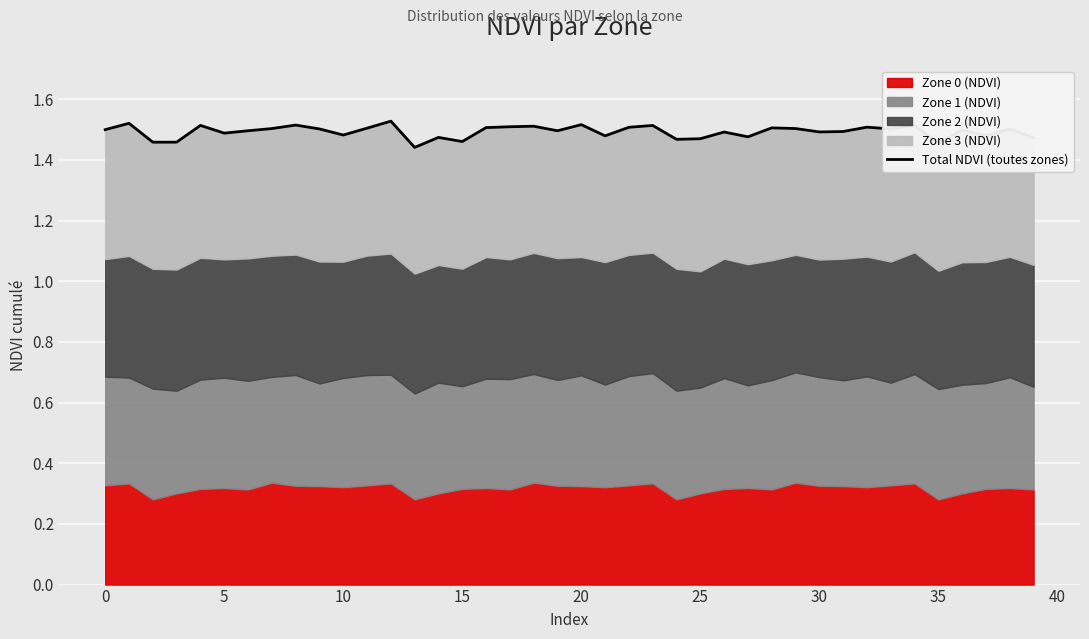

At which label is the value closest to 1?

13